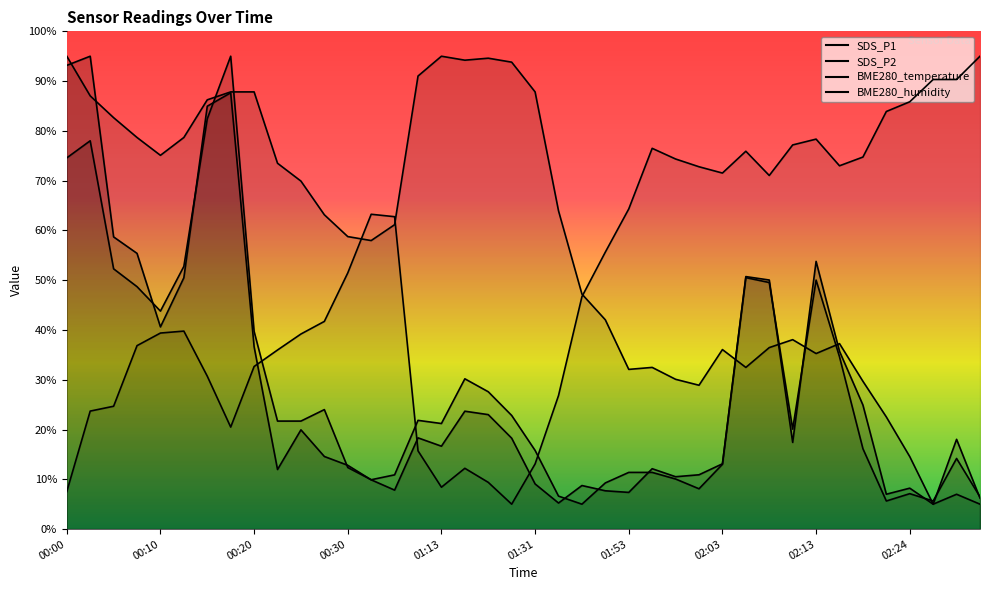

Which category has the highest value across all series?

00:03